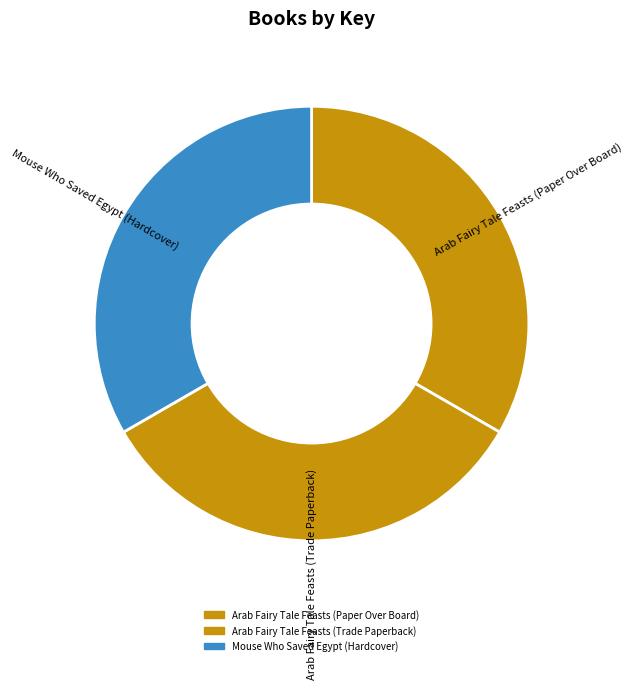

Do Mouse Who Saved Egypt (Hardcover) and Arab Fairy Tale Feasts (Paper Over Board) together represent more than half of the pie?

Yes